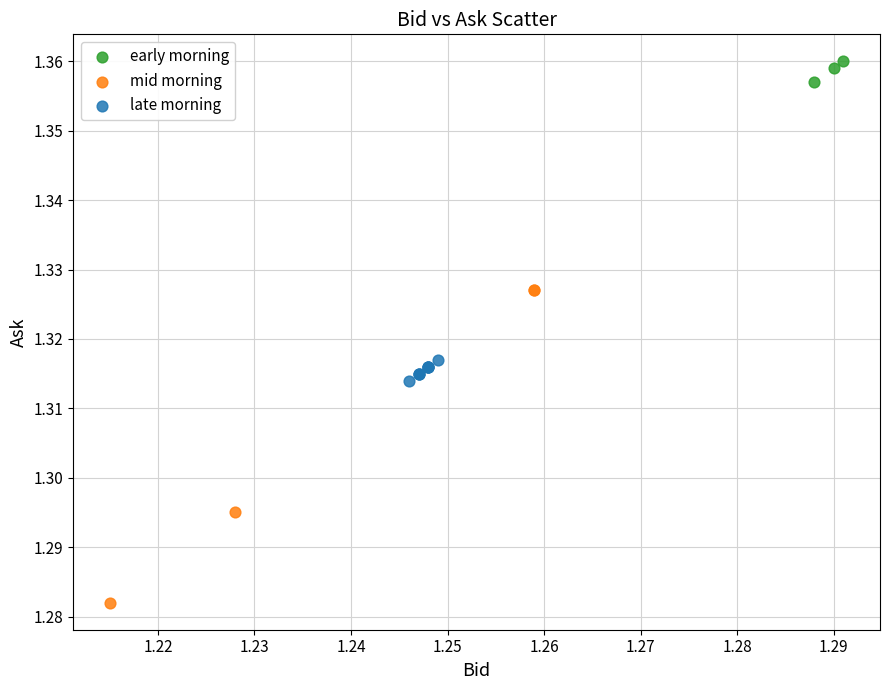

What are all the series names shown in the legend?

early morning, mid morning, late morning